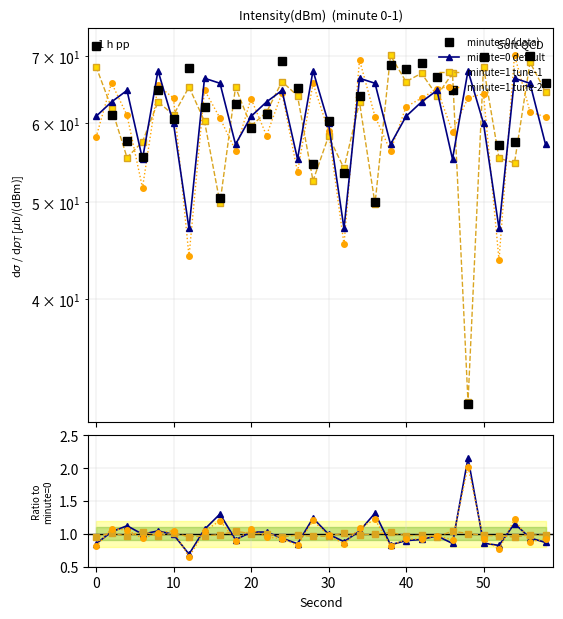

What is the average value of the minute=1 tune-1 series?

1.0